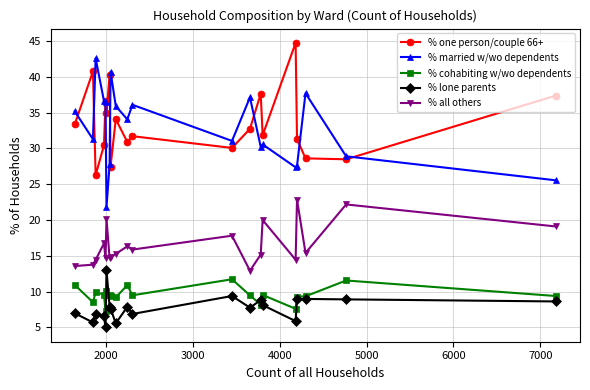

True or false: % married w/wo dependents has more than 2 points higher than both neighbors.

True